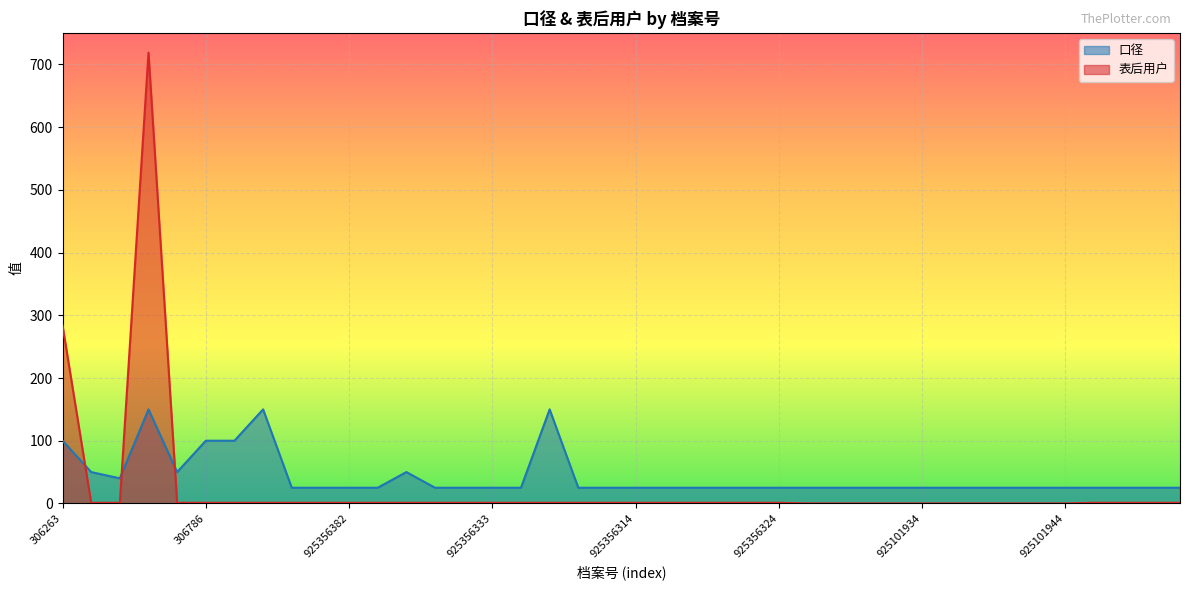

Reading left to right, what are all the values shown in this chart?

口径: 306263=100	50000044=50	307050=40	306785=150	306787=50	306786=100	307756=100	307952=150	925356386=25	925356391=25	925356382=25	925356378=25	3003641=50	925356300=25	925356339=25	925356333=25	925356349=25	50000334=150	925356370=25	925356317=25	925356314=25	925356310=25	925356344=25	925356358=25	925356365=25	925356324=25	925101945=25	925101941=25	925101939=25	925101940=25	925101934=25	925101946=25	925101948=25	925101942=25	925101943=25	925101944=25	925356362=25	925356364=25	925356353=25	925356354=25
表后用户: 306263=284	50000044=1	307050=1	306785=719	306787=1	306786=1	307756=1	307952=1	925356386=1	925356391=1	925356382=1	925356378=1	3003641=1	925356300=1	925356339=1	925356333=1	925356349=1	50000334=1	925356370=1	925356317=1	925356314=1	925356310=1	925356344=1	925356358=1	925356365=1	925356324=1	925101945=0	925101941=0	925101939=0	925101940=0	925101934=0	925101946=0	925101948=0	925101942=0	925101943=0	925101944=0	925356362=1	925356364=1	925356353=1	925356354=1